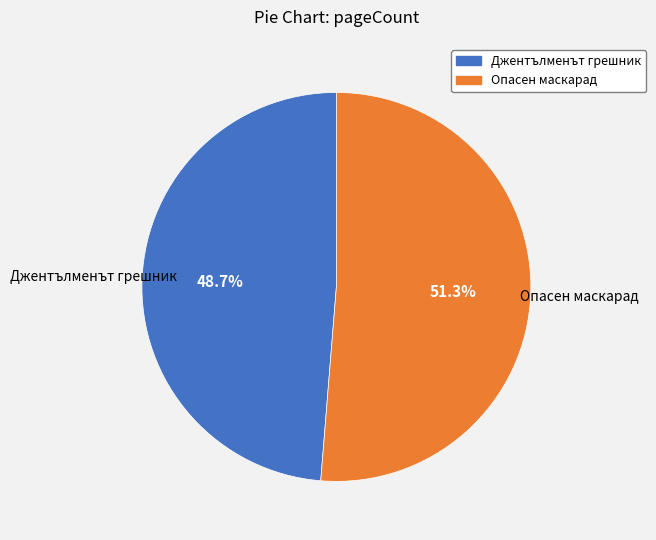

What is the largest slice in the pie chart?

Опасен маскарад